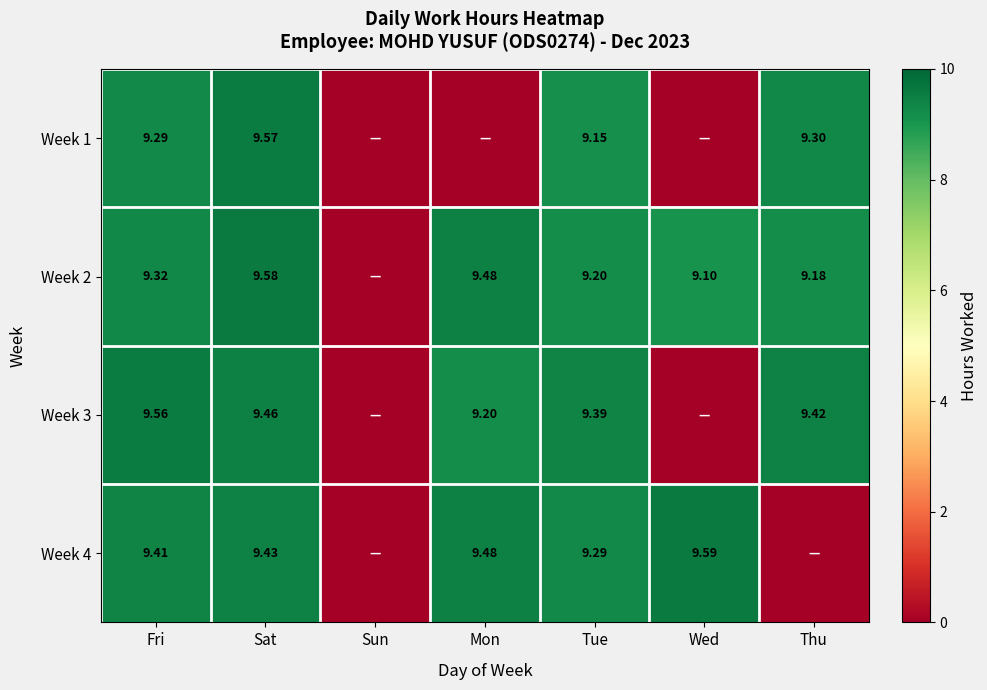

Is the value of Week 4 at Mon greater than the value of Week 3 at Fri?

No